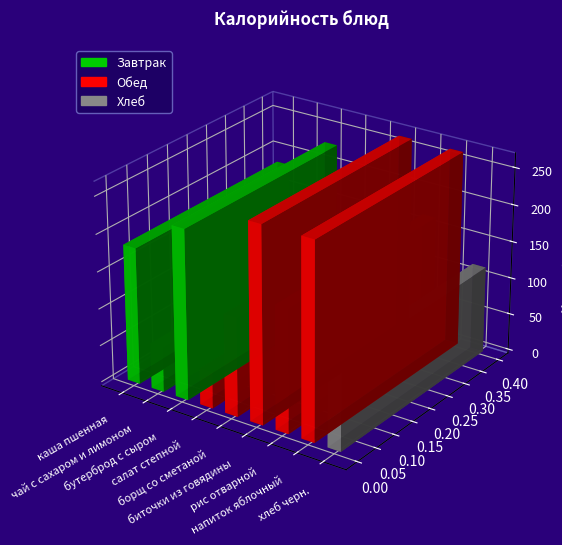

What position from the left is рис отварной?

7